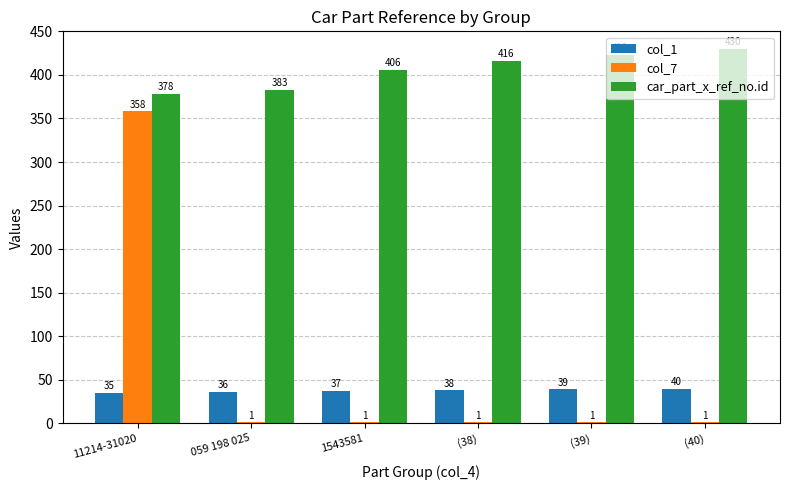

Which category has the highest value across all series?

(40)